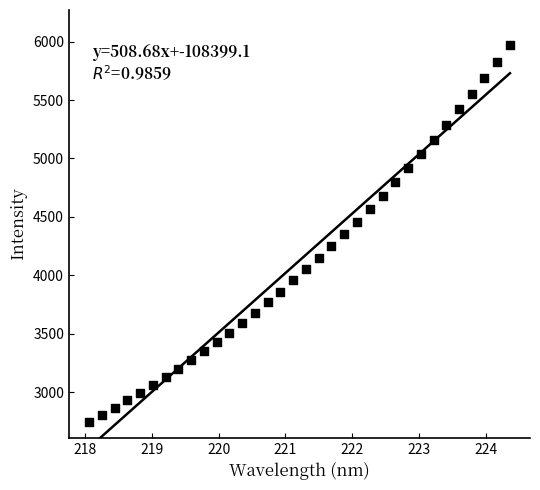

What is the range of X values (max minus min)?

6.3